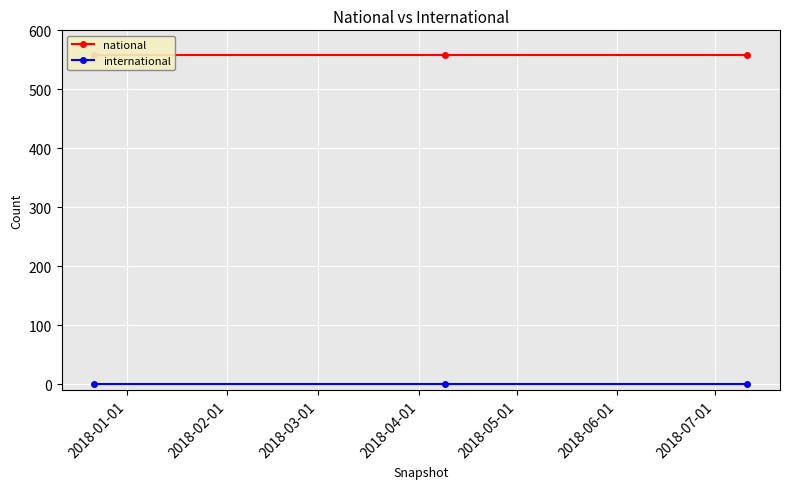

Is the value of national at 2018-02-01 greater than the value of international at 2018-02-01?

Yes